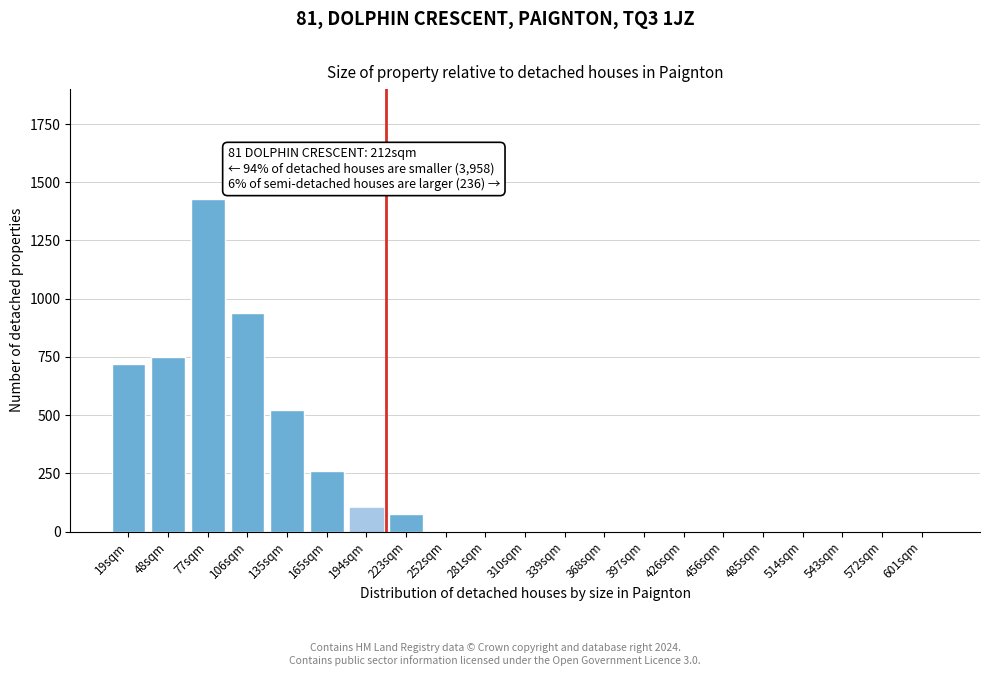

Reading left to right, list all the values displayed in this chart.

19sqm=720	48sqm=750	77sqm=1430	106sqm=940	135sqm=520	165sqm=260	194sqm=100	223sqm=75	252sqm=0	281sqm=0	310sqm=0	339sqm=0	368sqm=0	397sqm=0	426sqm=0	456sqm=0	485sqm=0	514sqm=0	543sqm=0	572sqm=0	601sqm=0